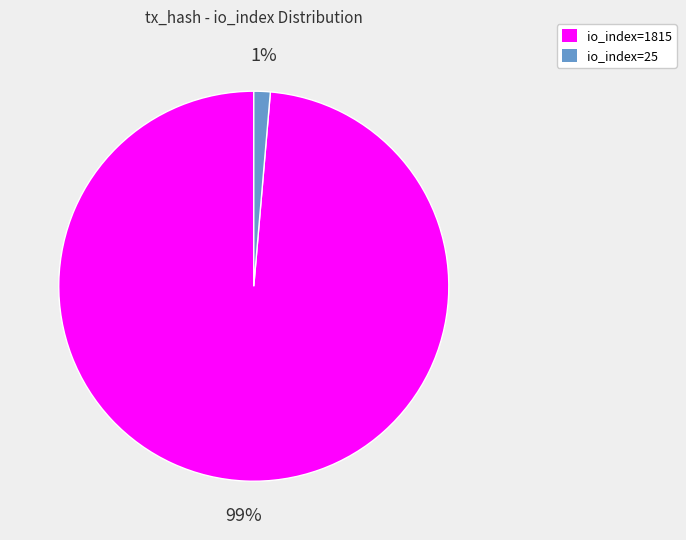

How many segments does this pie chart have?

2